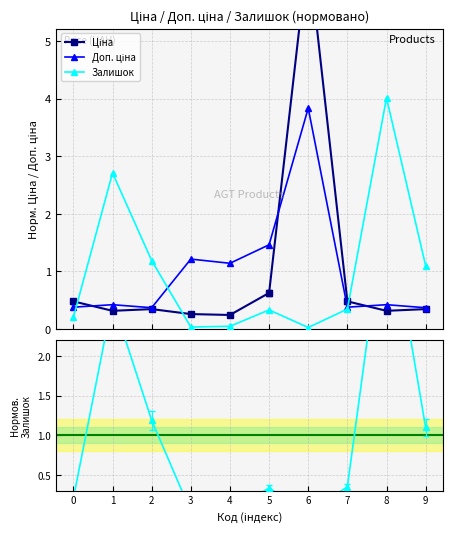

What is the difference between the highest and lowest values at 2?

0.8